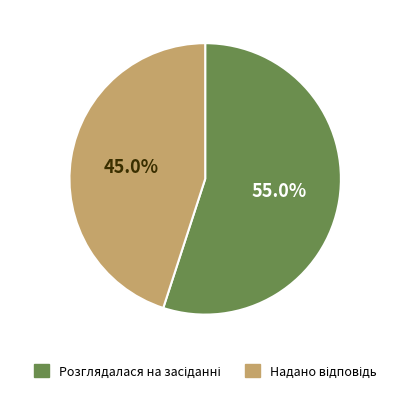

Does any single category account for the majority?

Yes